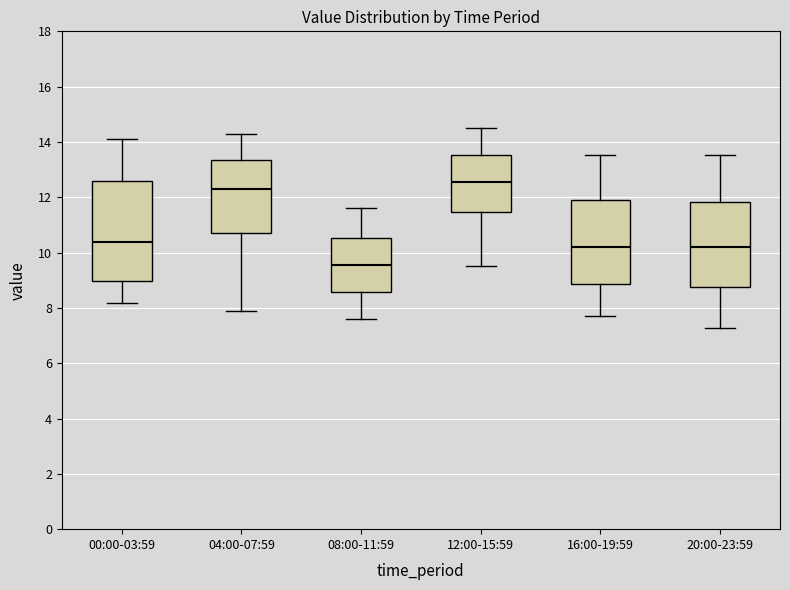

Which box has the lowest median line?

08:00-11:59